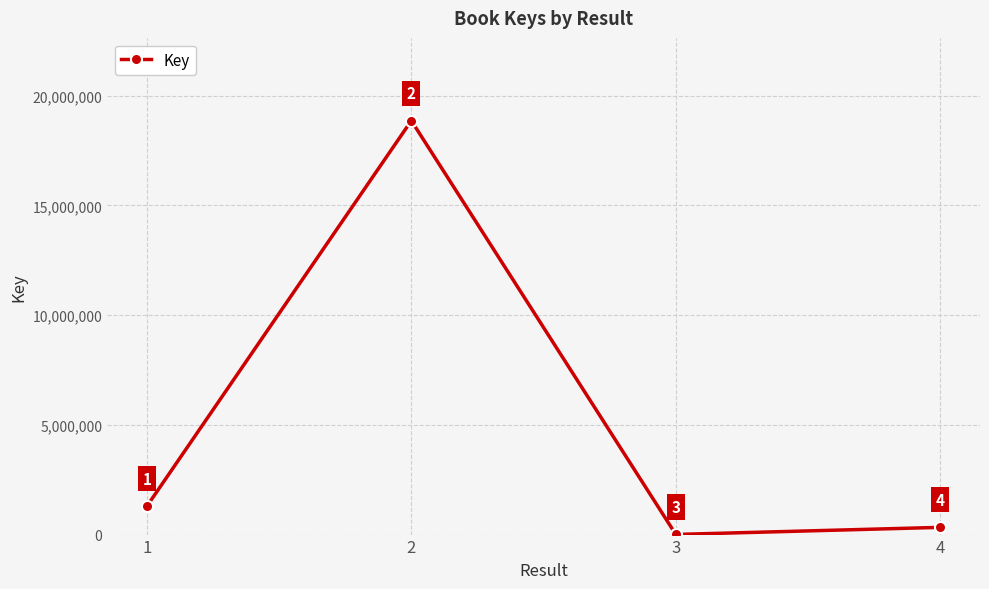

Reading left to right, transcribe all the data shown in this chart.

1=1289862	2=18863827	3=5736	4=329573